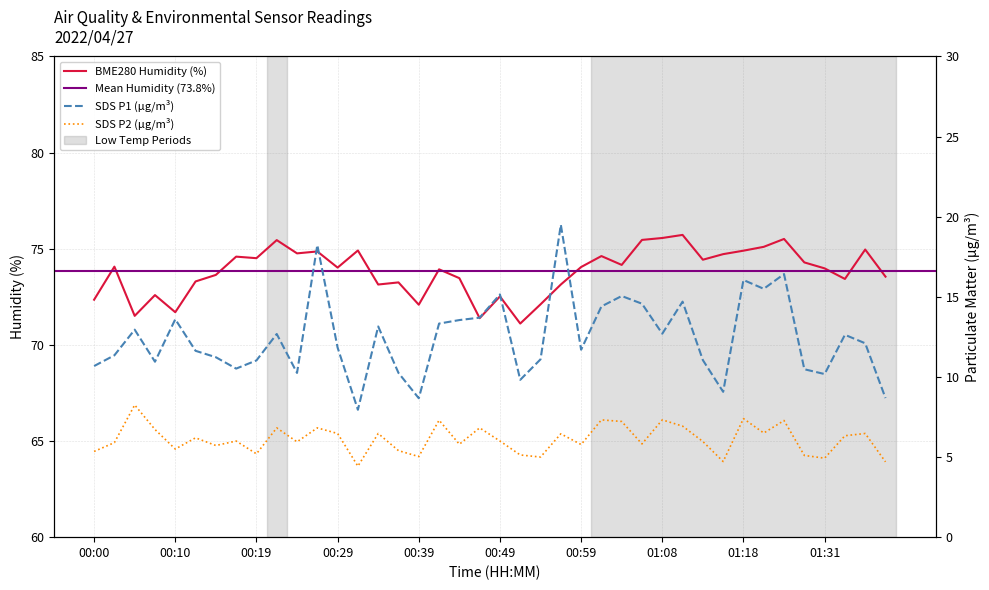

What is the difference between the second highest and minimum values in the SDS_P2 series?

3.0